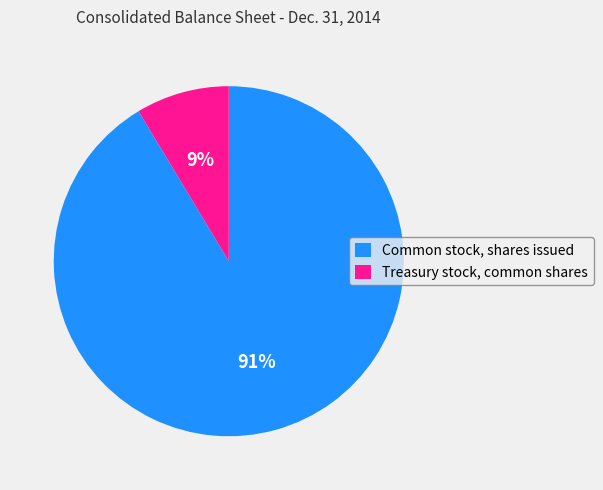

To the nearest percent, what portion does Treasury stock, common shares represent?

9%